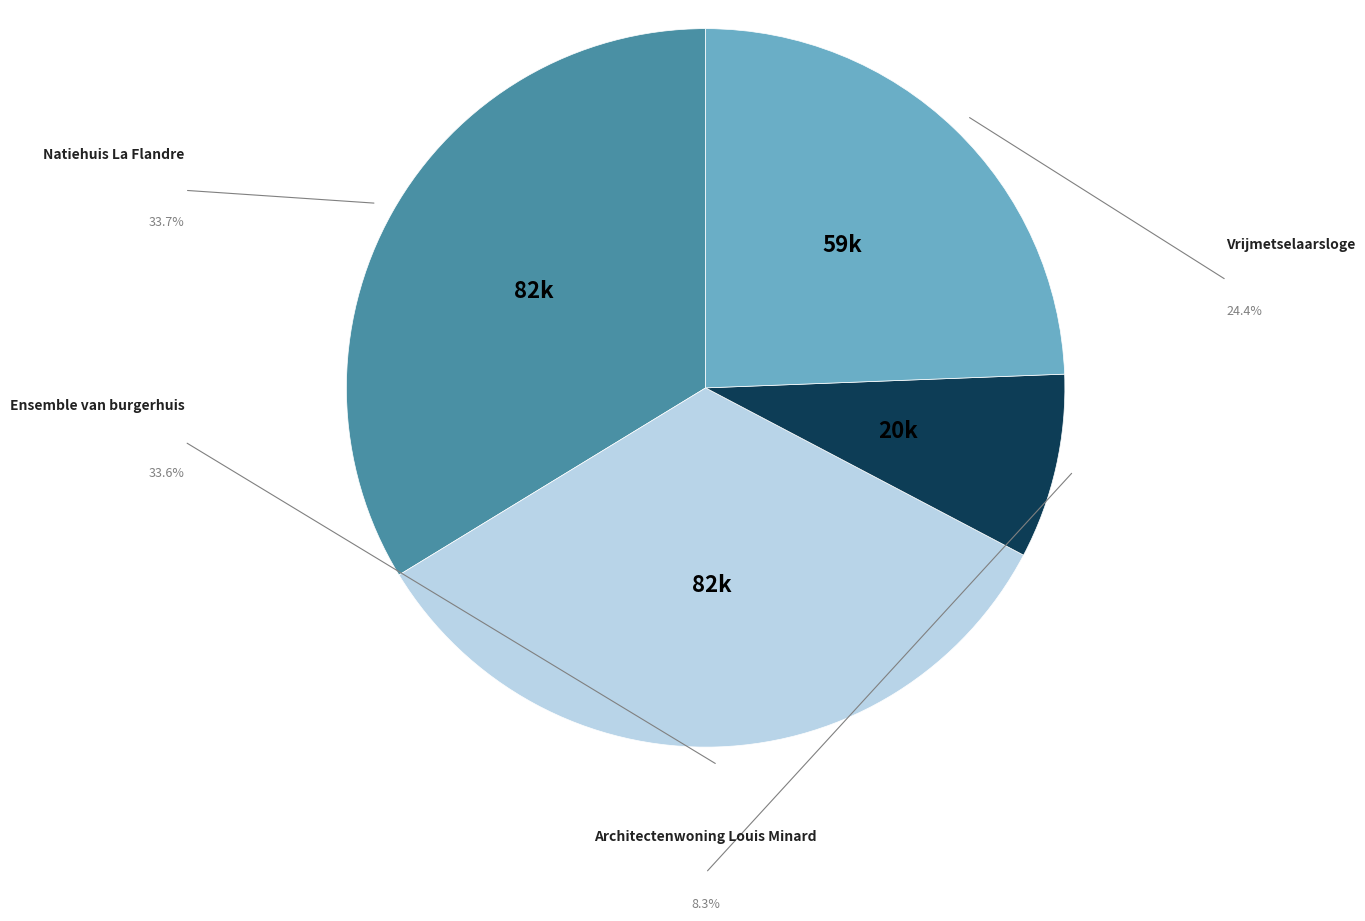

Is the sum of Architectenwoning Louis Minard and Ensemble van burgerhuis greater than half?

No